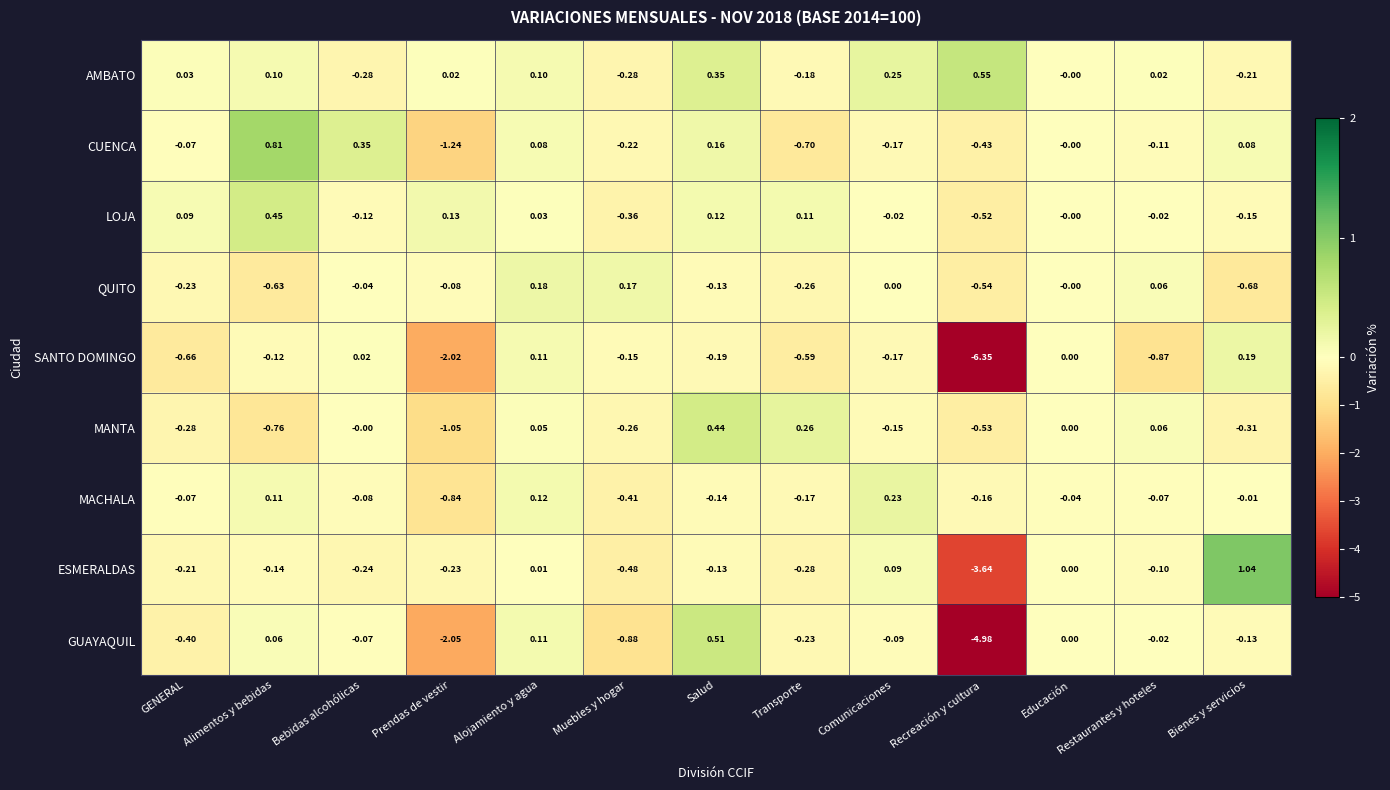

Rank the series by their maximum value, from highest to lowest.

ESMERALDAS, CUENCA, AMBATO, GUAYAQUIL, LOJA, MANTA, MACHALA, SANTO DOMINGO, QUITO